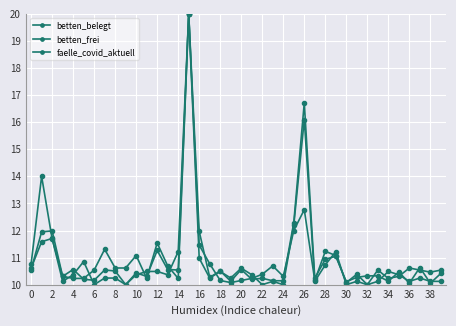

True or false: faelle_covid_aktuell and betten_belegt intersect in this chart.

True